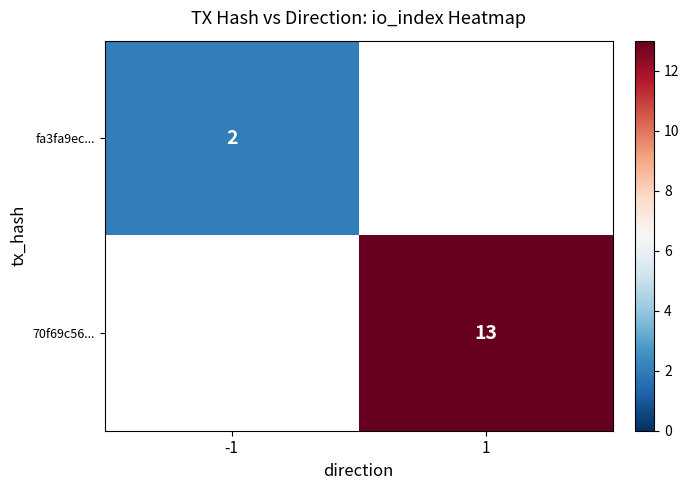

At how many categories does at least one series exceed 9?

1